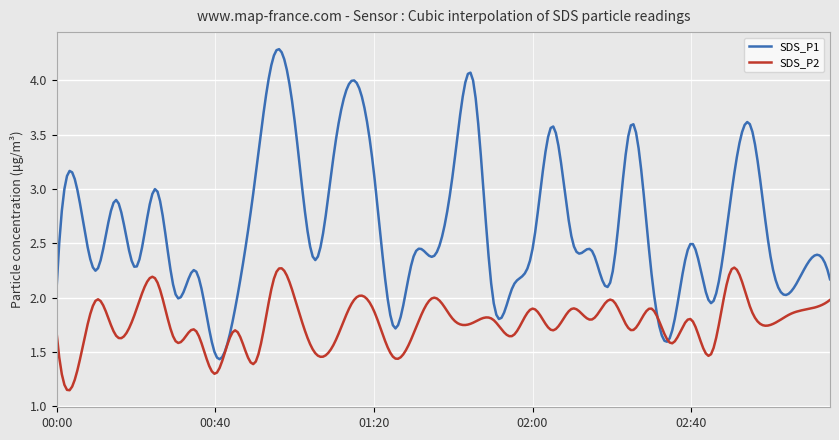

Which series has the largest total across all categories?

SDS_P1